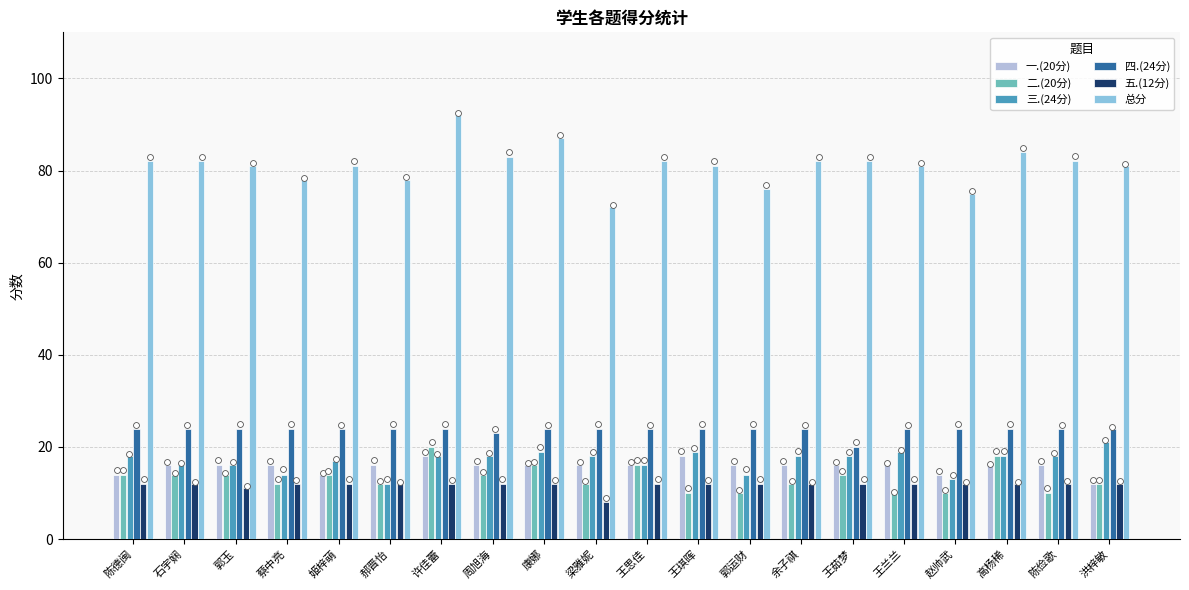

What is the total value across all series at 姬梓萌?

162